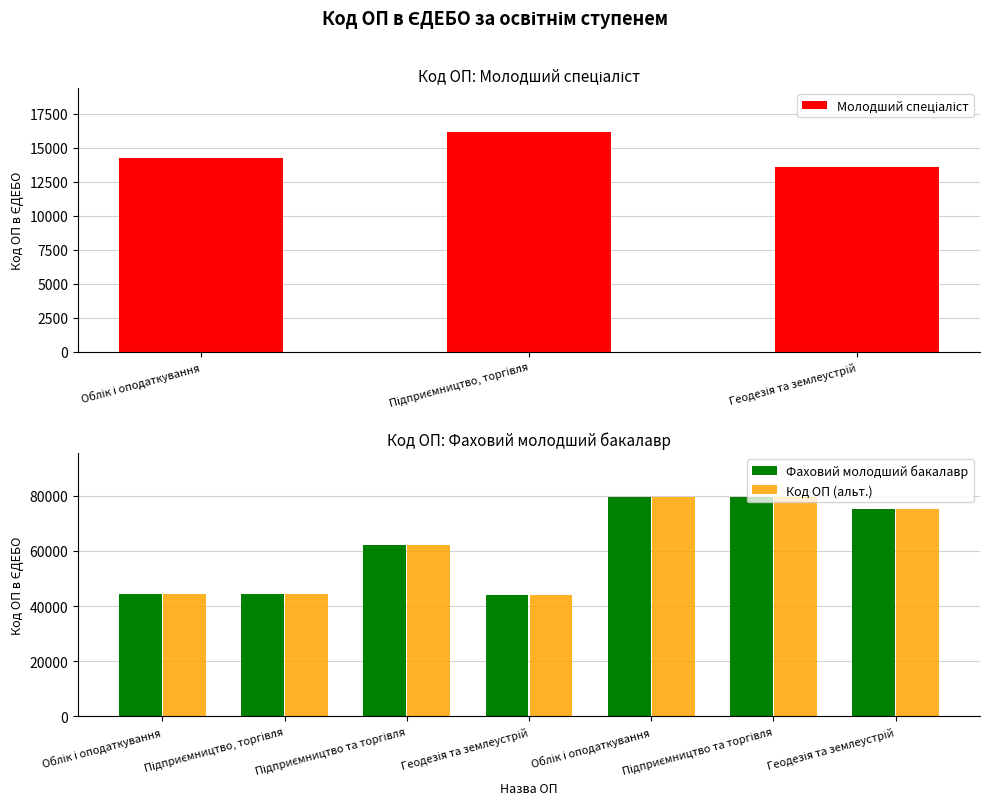

True or false: the data shows 132769 at Підприємництво та торгівля (79582).

False